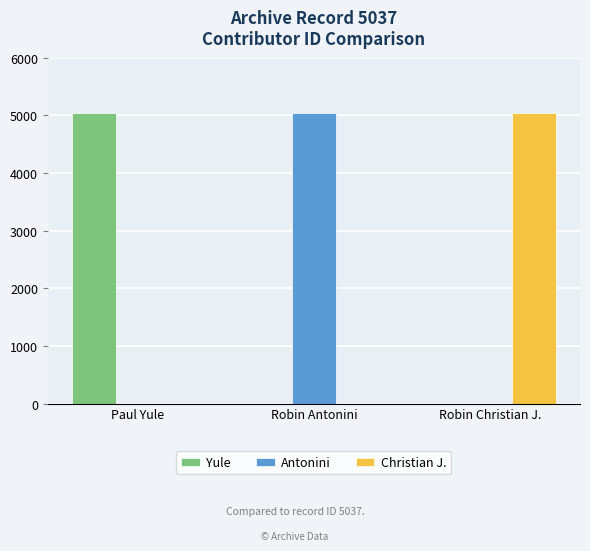

What is the total value across all series at Robin Christian J.?

5037